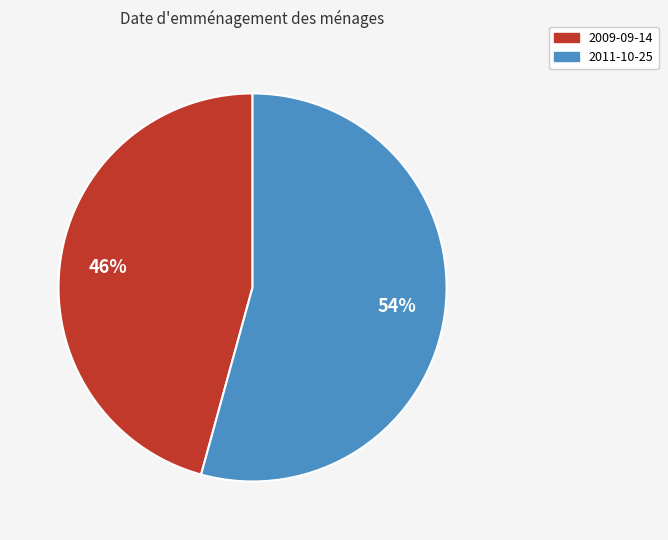

Which category has the biggest portion of the pie?

2011-10-25